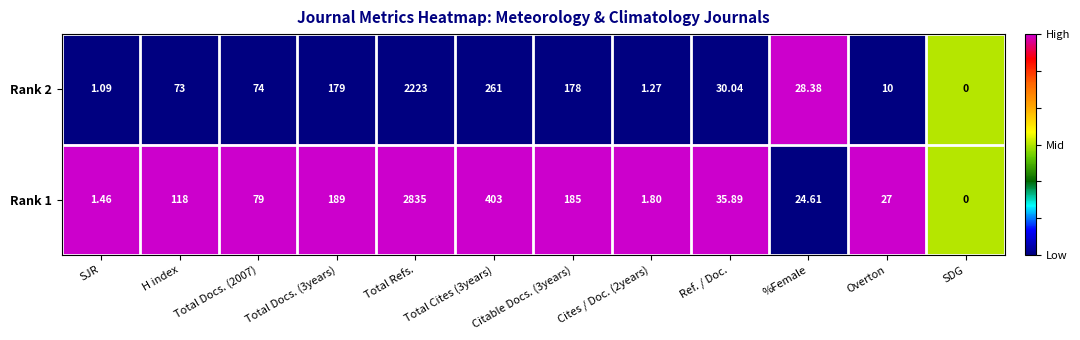

At which category does the chart reach its minimum across all series?

SDG